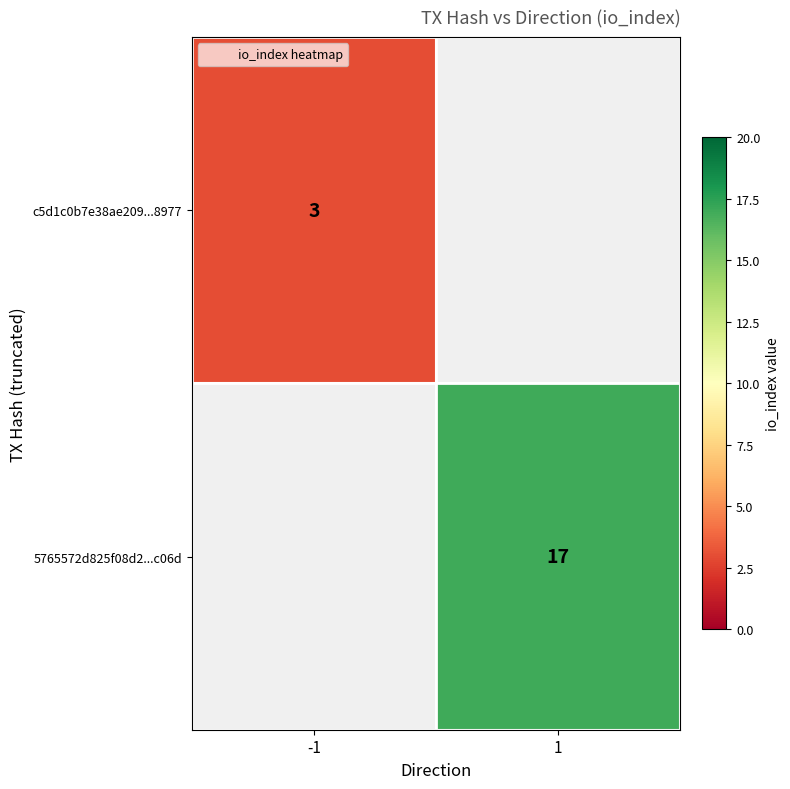

Which series has the largest total across all categories?

5765572d825f08d2...c06d